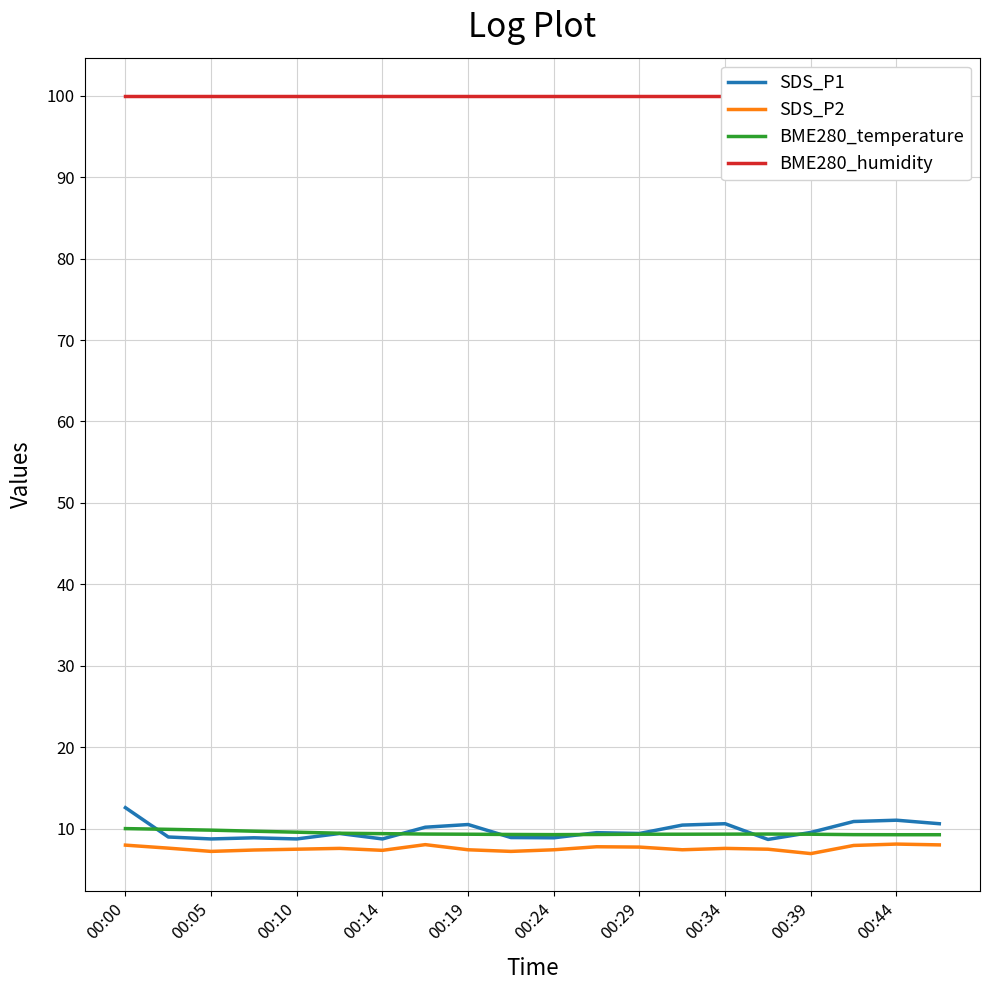

What is the spread (max minus min) of values at 17?

92.1